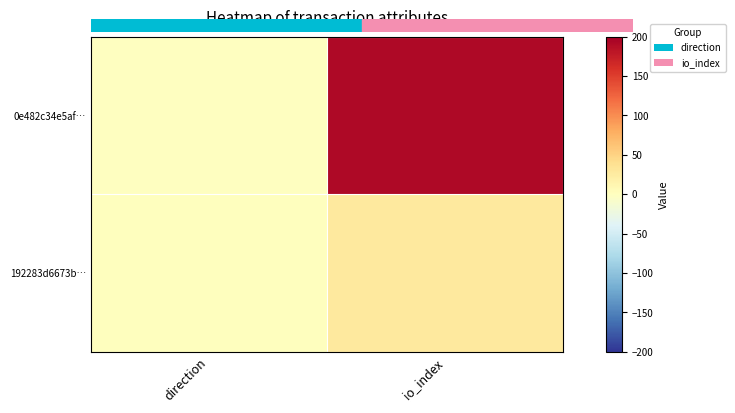

Count the number of categories in the chart.

2